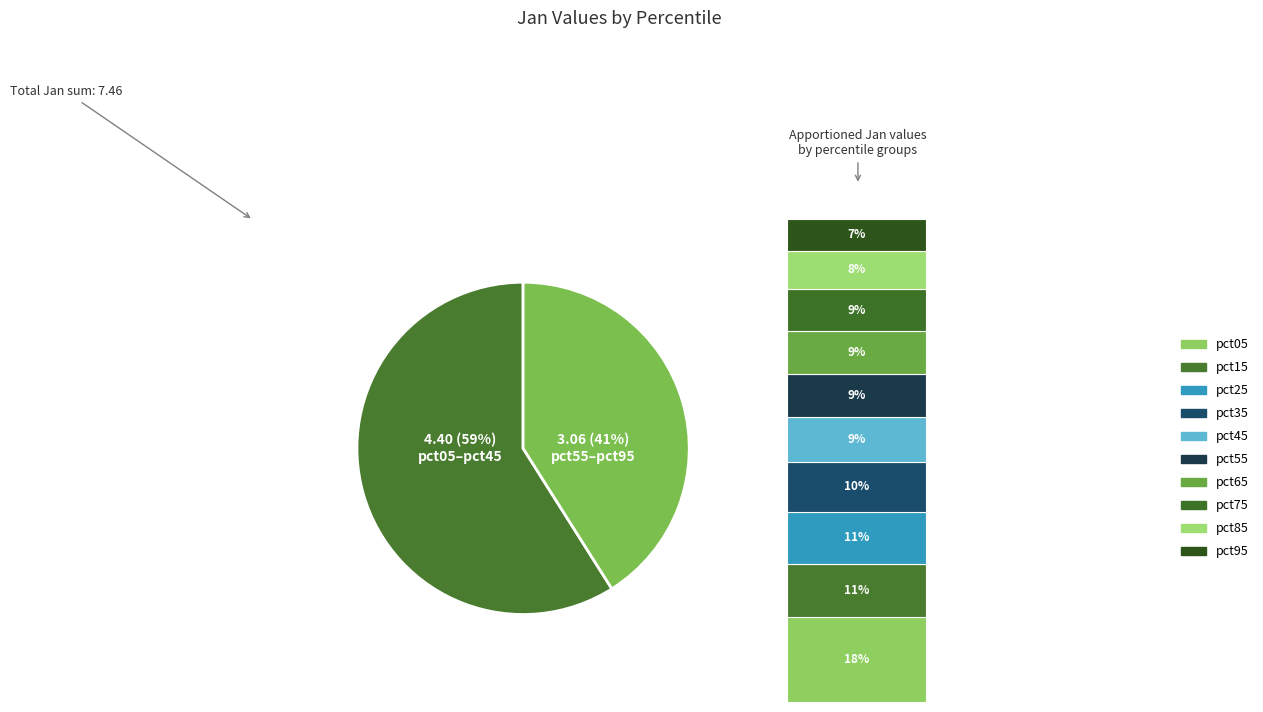

The pct75 slice represents 15% of the pie. True or false?

False